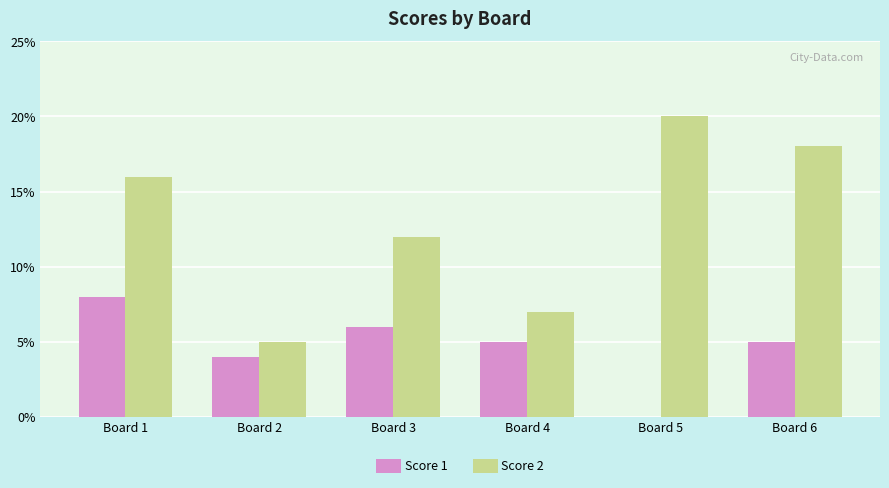

How many values in Score 1 are above zero?

5